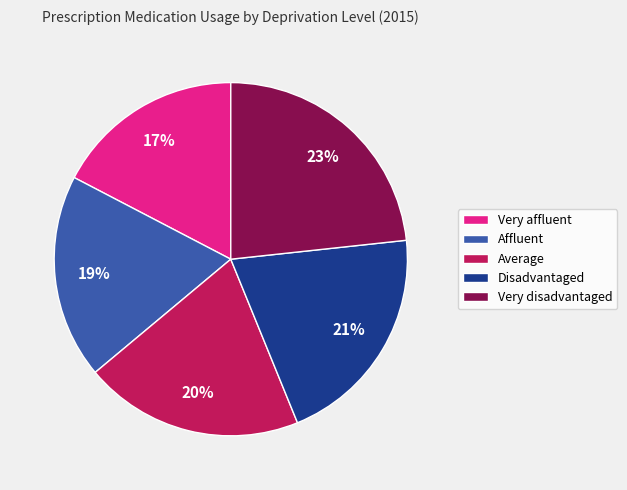

Count the number of slices in the pie.

5